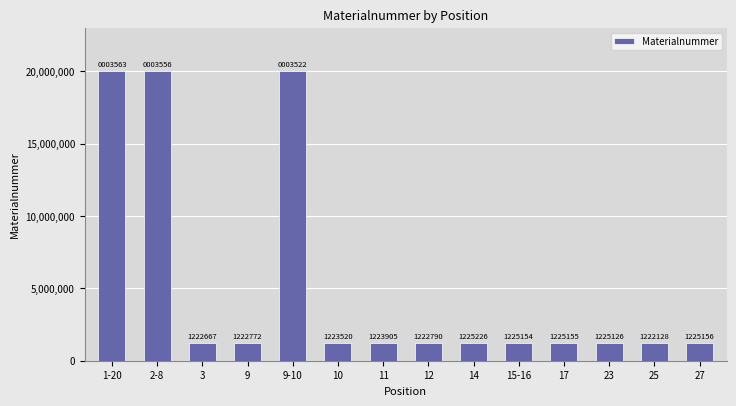

What is the label of the 13th bar from the left?

25